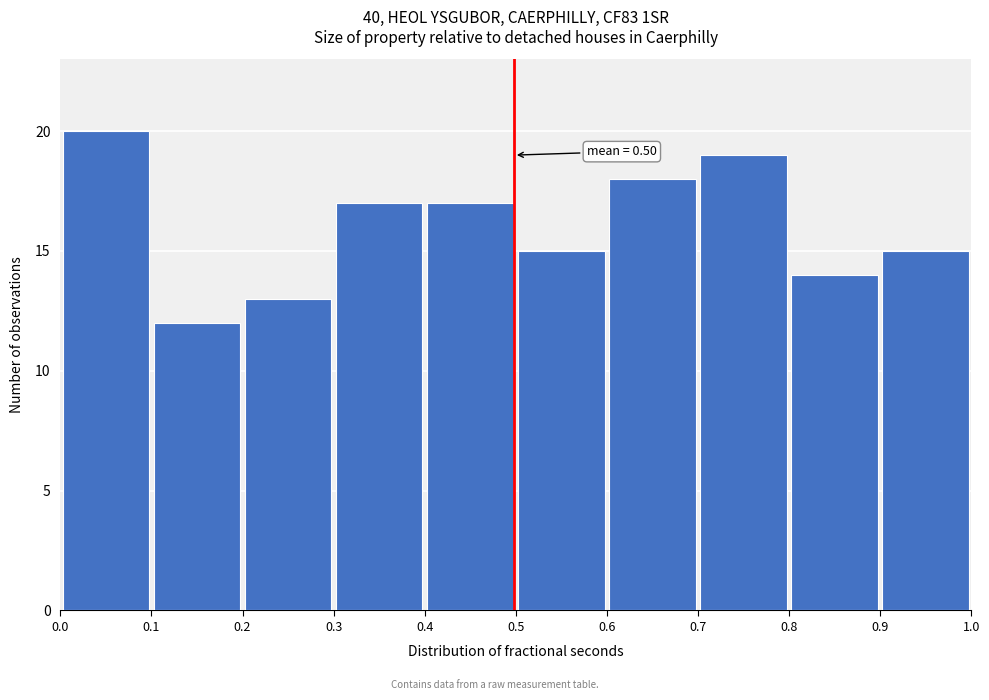

Over which range of the x-axis is the bar tallest?

0.0 to 0.1